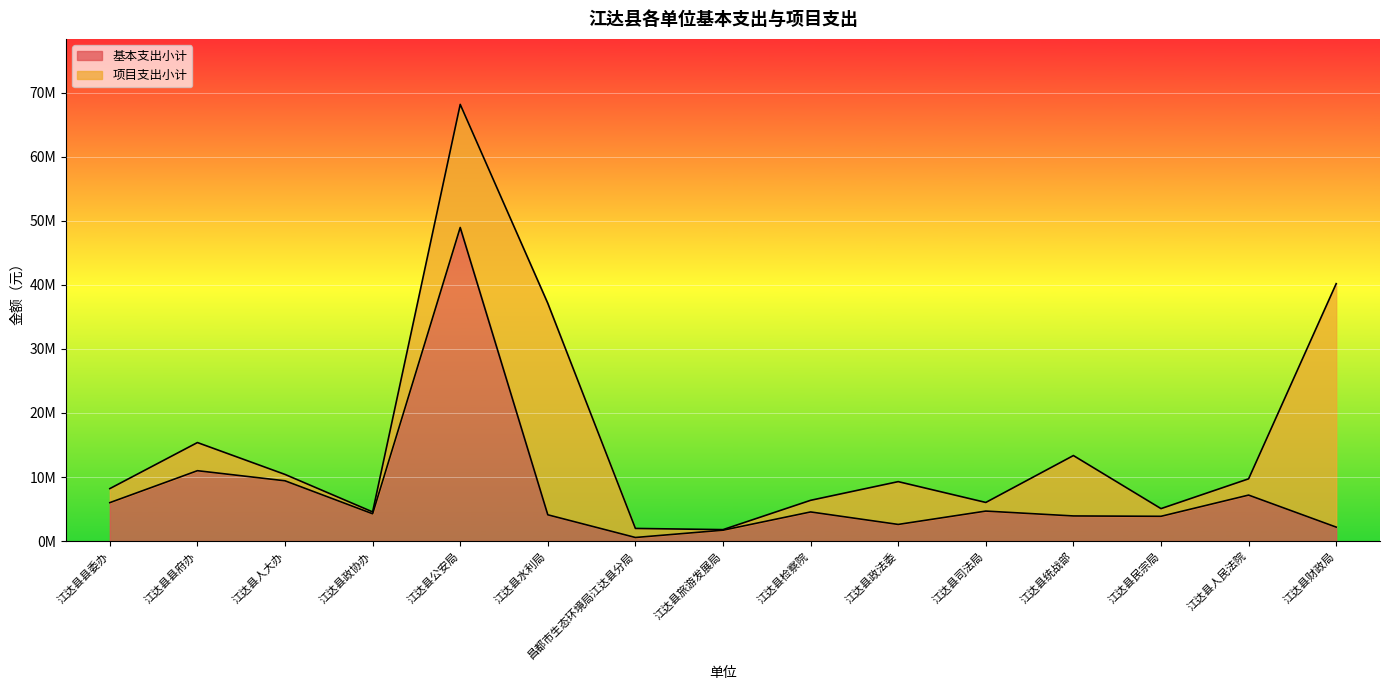

At which label does the data first exceed 4269476?

江达县县委办